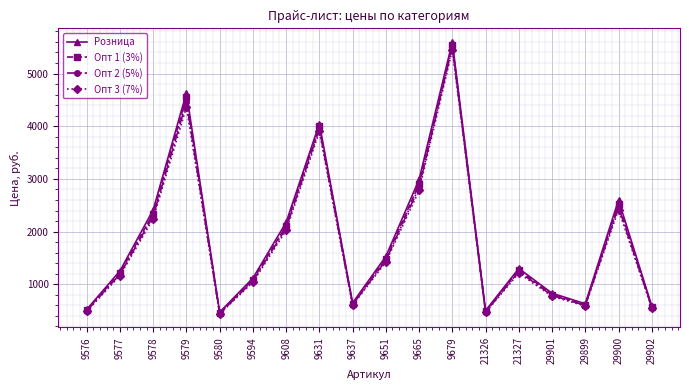

What is the difference between the Опт 3 (7%) values at 9631 and 9594?

2861.0